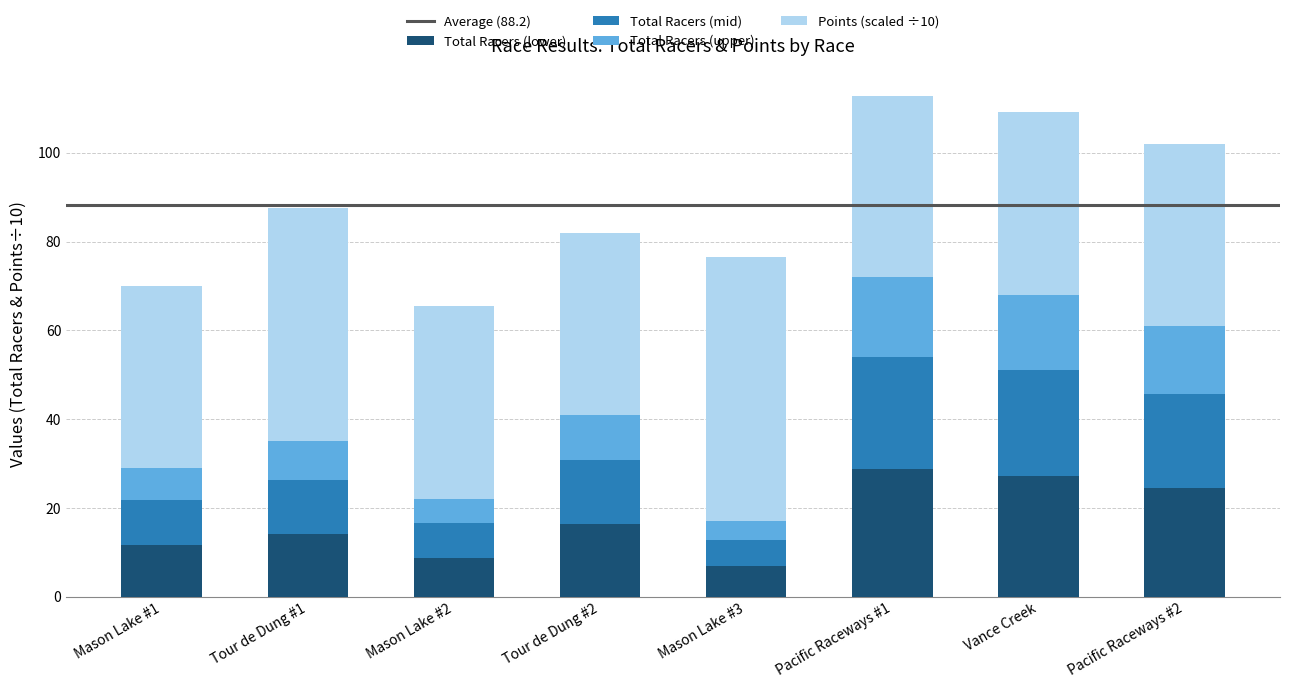

What is the maximum value for Total Racers (lower)?

28.8